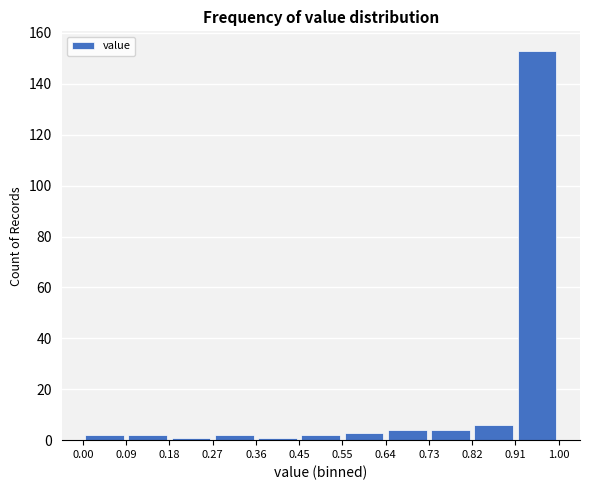

How tall is the bar that spans 0.00 to 0.09 on the x-axis? The values are not printed on the chart, so give them approximately, as read against the axis.

2